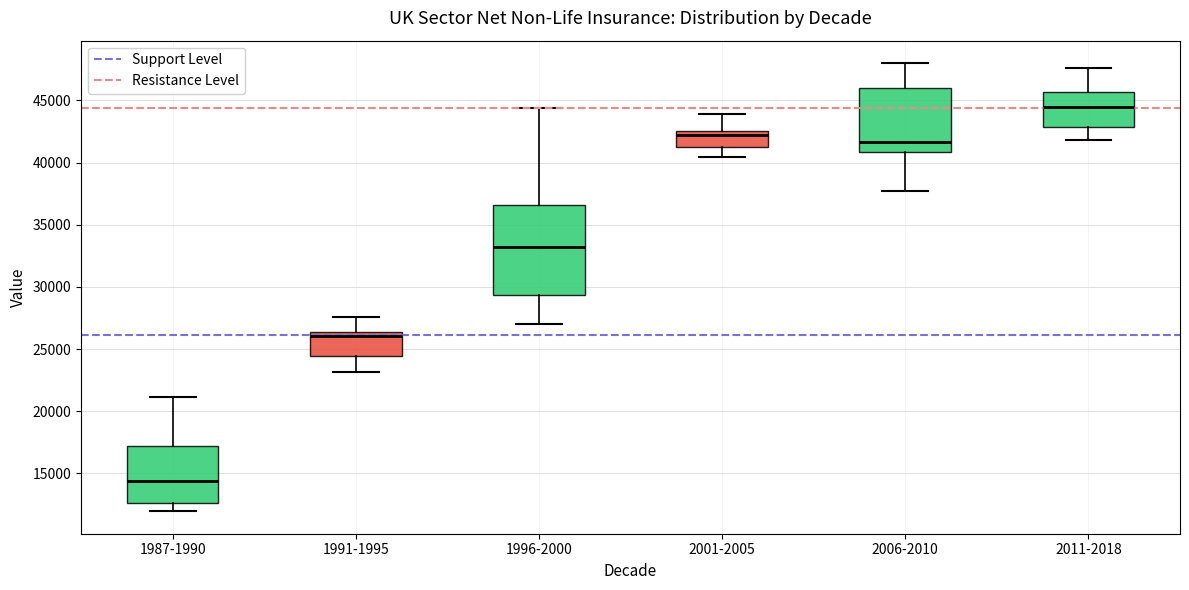

Reading left to right, read every box against the y-axis: the position of its median line, the range the box covers, and the ends of its whiskers. The values are not printed on the chart, so give them approximately, as read against the axis.

1987-1990: median 14500, box 12500 to 17000, whiskers 12000 to 21000
1991-1995: median 26000, box 24500 to 26500, whiskers 23000 to 27500
1996-2000: median 33000, box 29500 to 36500, whiskers 27000 to 44500
2001-2005: median 42000, box 41500 to 42500, whiskers 40500 to 44000
2006-2010: median 41500, box 41000 to 46000, whiskers 38000 to 48000
2011-2018: median 44500, box 43000 to 45500, whiskers 42000 to 47500